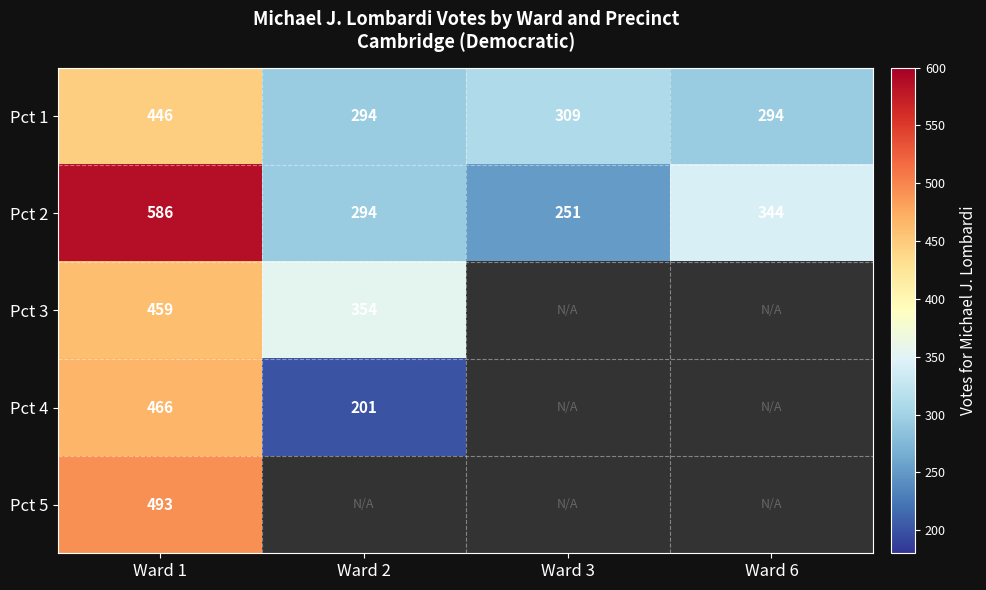

List the labels in order of Pct 2 value, largest first.

Ward 1, Ward 6, Ward 2, Ward 3